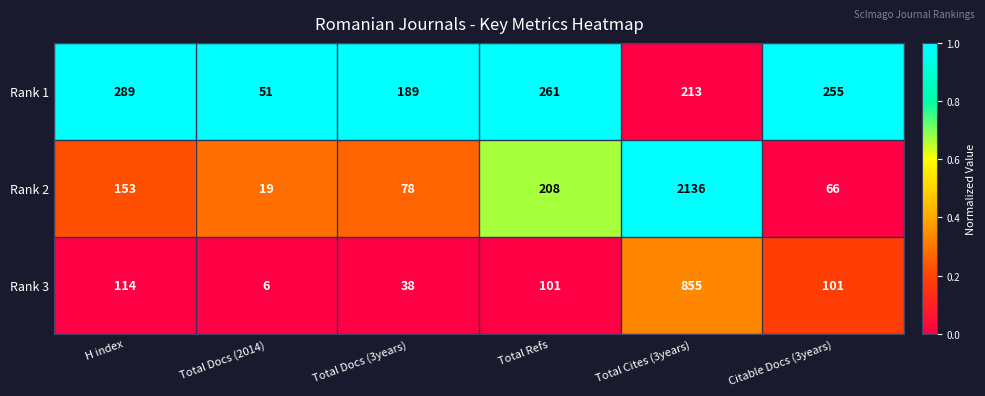

Which series has the largest total across all categories?

Rank 2